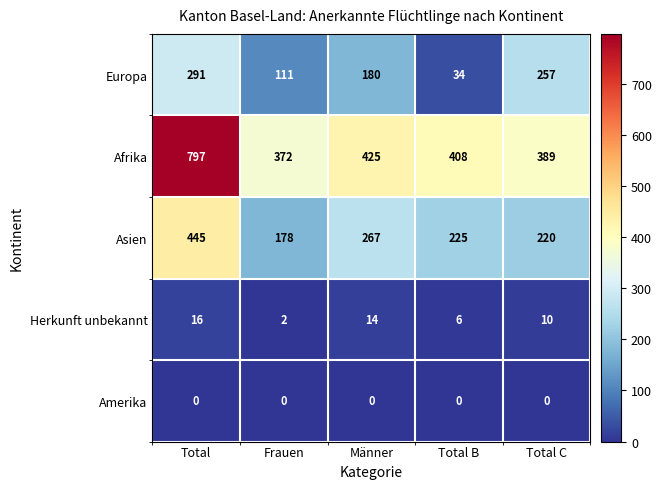

Reading left to right, what are all the values shown in this chart?

Europa: Total=291	Frauen=111	Männer=180	Total B=34	Total C=257
Afrika: Total=797	Frauen=372	Männer=425	Total B=408	Total C=389
Asien: Total=445	Frauen=178	Männer=267	Total B=225	Total C=220
Herkunft unbekannt: Total=16	Frauen=2	Männer=14	Total B=6	Total C=10
Amerika: Total=0	Frauen=0	Männer=0	Total B=0	Total C=0